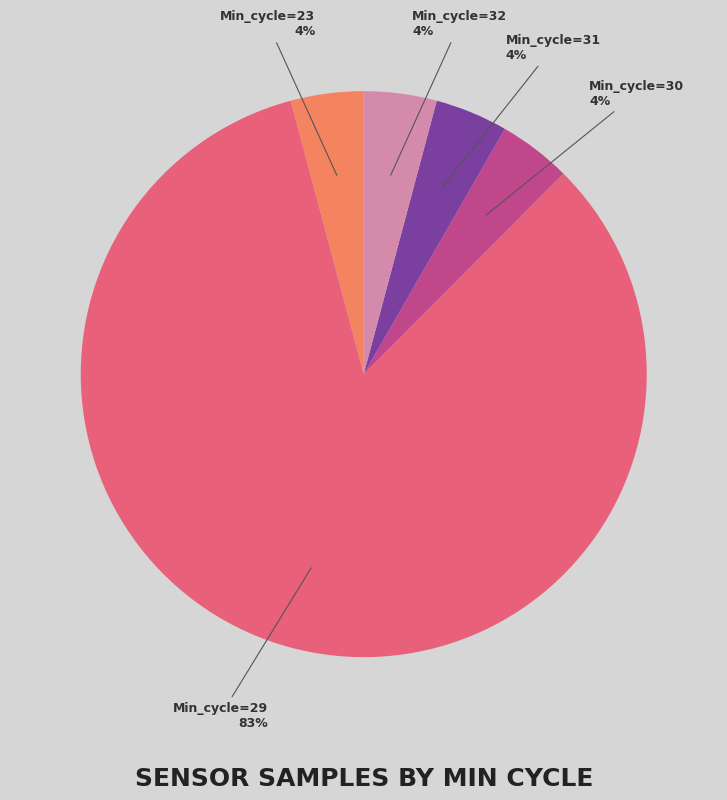

Which slice is the largest?

Min_cycle=29